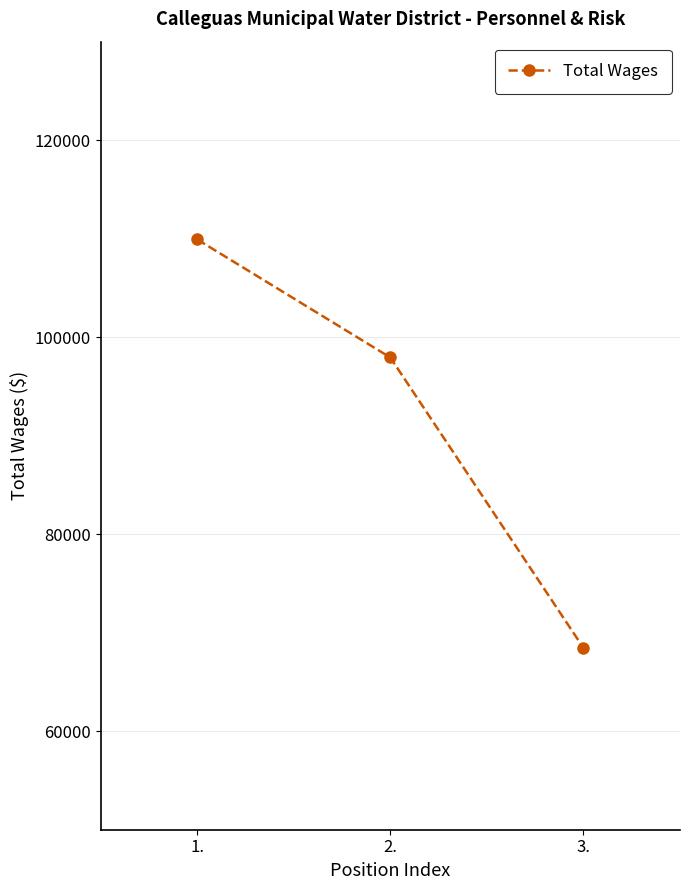

True or false: the data shows 158559 at 2..

False